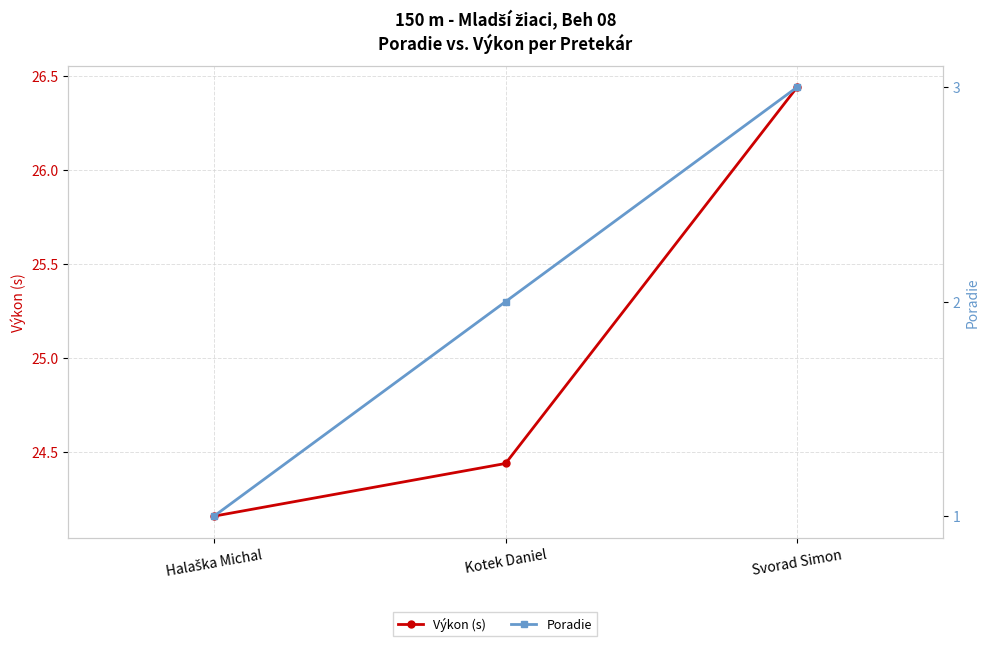

What is the sum of the Výkon (s) values at Kotek Daniel and Svorad Simon?

50.9